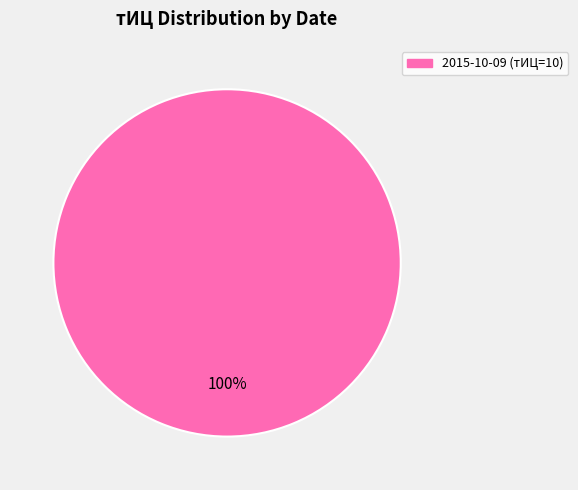

Is there a majority slice in this chart?

Yes